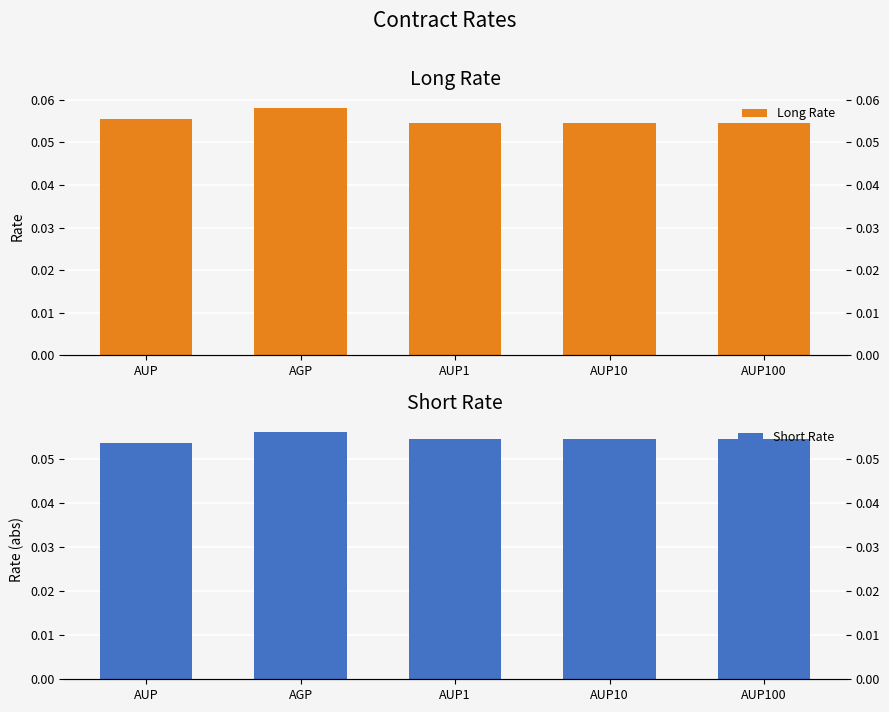

Reading right to left, what are all the values shown in this chart?

Long Rate: AUP100=0.1	AUP10=0.1	AUP1=0.1	AGP=0.1	AUP=0.1
Short Rate: AUP100=0.1	AUP10=0.1	AUP1=0.1	AGP=0.1	AUP=0.1